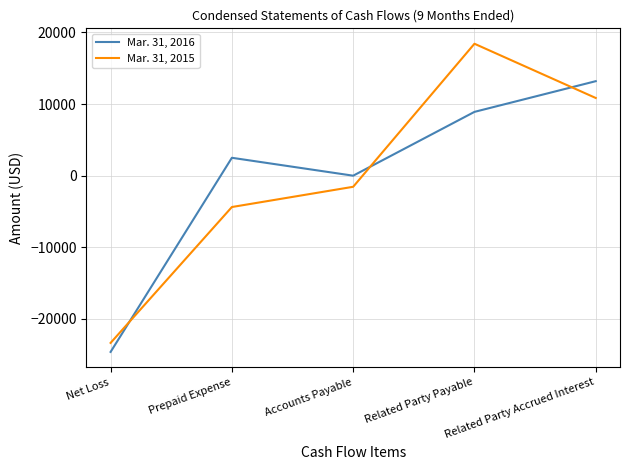

Reading left to right, transcribe all the data shown in this chart.

Mar. 31, 2016: Net Loss=-24606	Prepaid Expense=2500	Accounts Payable=0	Related Party Payable=8910	Related Party Accrued Interest=13196
Mar. 31, 2015: Net Loss=-23348	Prepaid Expense=-4375	Accounts Payable=-1550	Related Party Payable=18423	Related Party Accrued Interest=10850